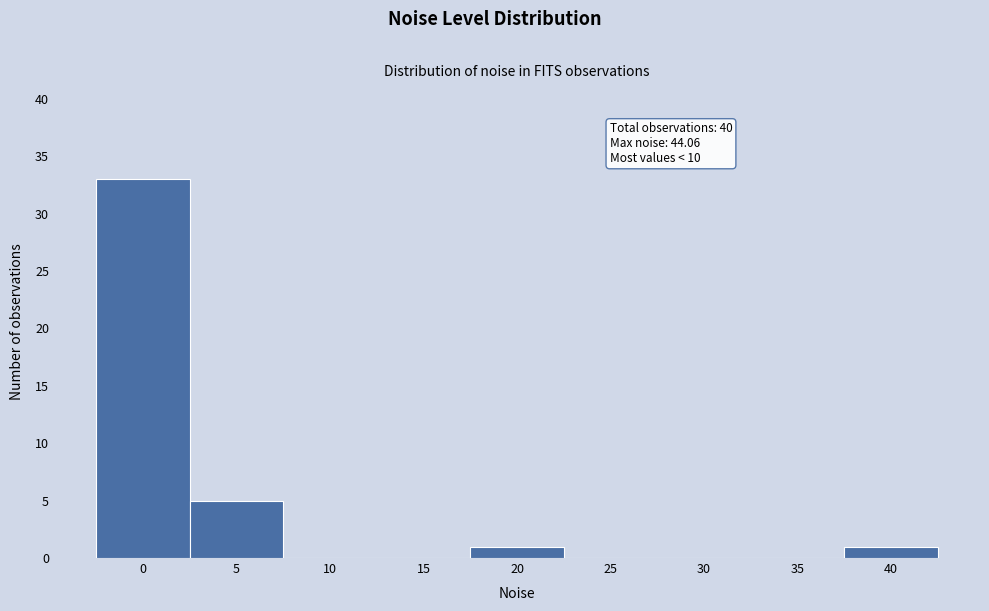

Reading right to left, what are all the values shown in this chart?

40=1	35=0	30=0	25=0	20=1	15=0	10=0	5=5	0=33